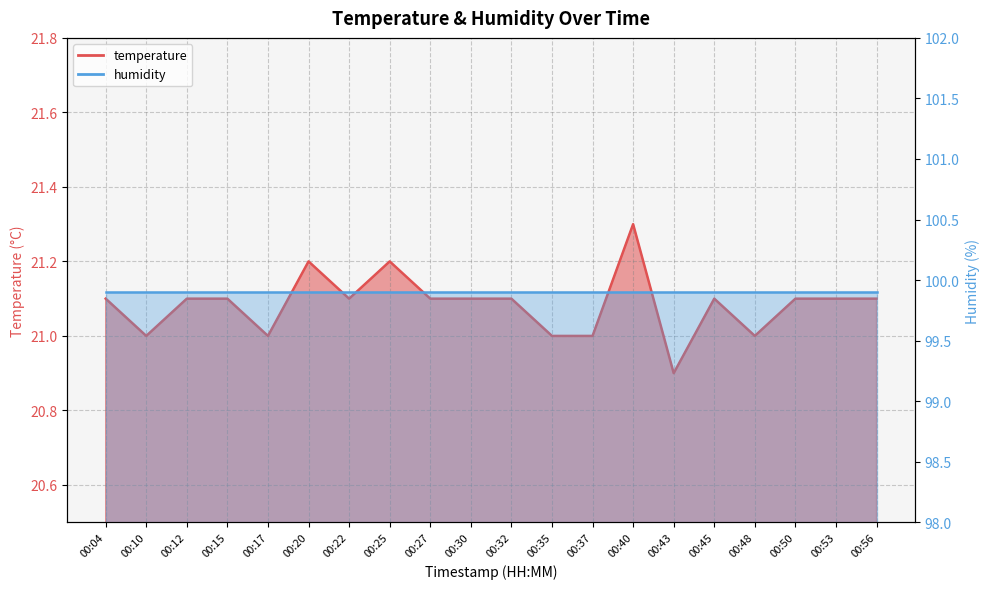

How many points are lower than both their immediate neighbors (excluding endpoints)?

5